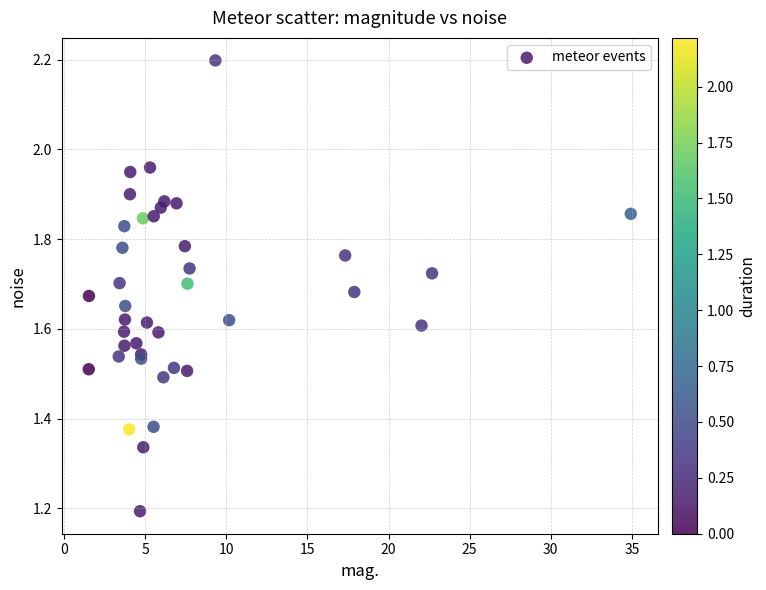

What Y value in the scatter plot is closest to 1?

1.2